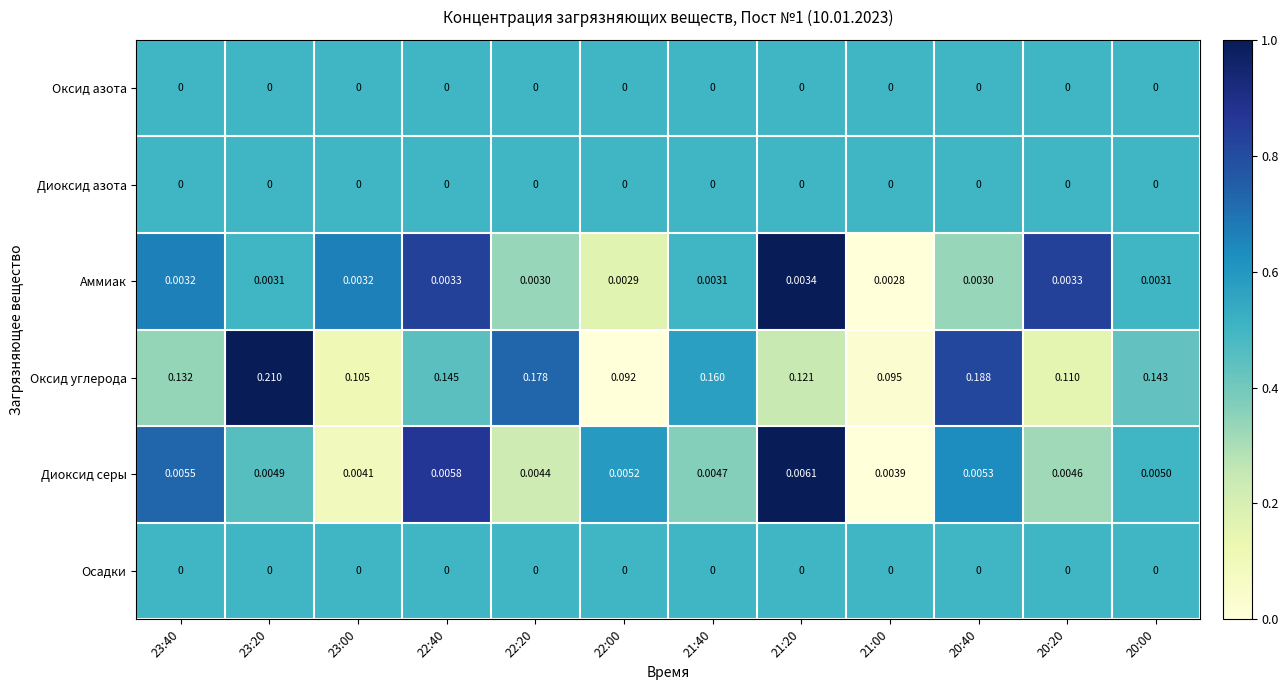

Between 22:40 and 20:00, which series saw the biggest shift?

Оксид углерода